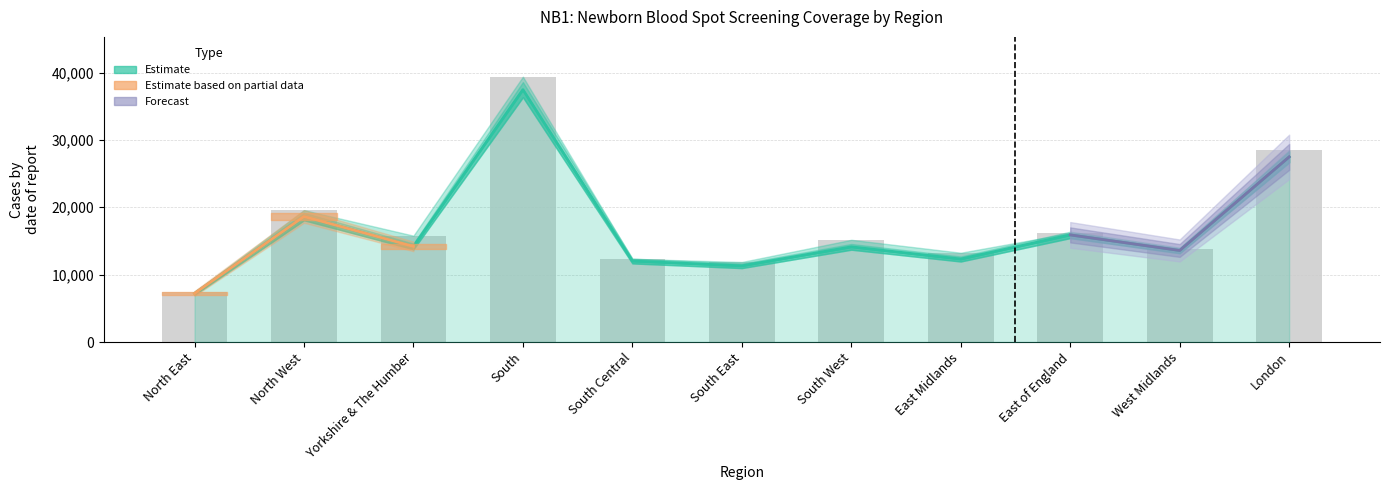

Is it true that Numerator equals 12320 at East Midlands?

True